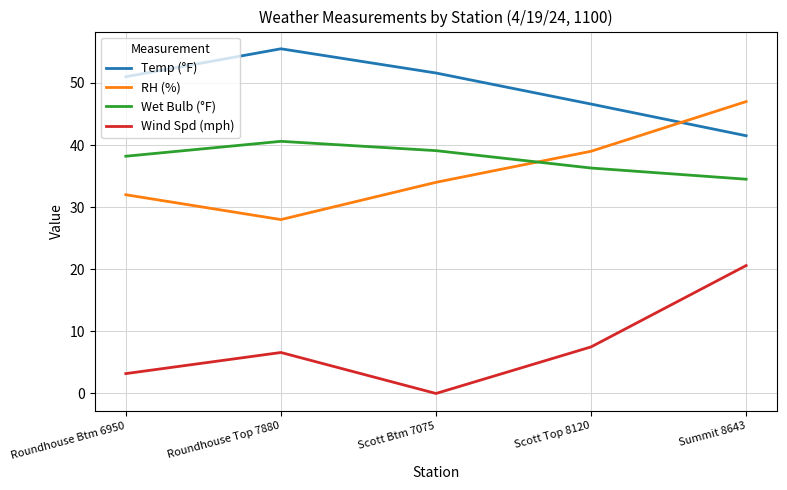

What is the average value of the Wind Spd (mph) series?

7.6